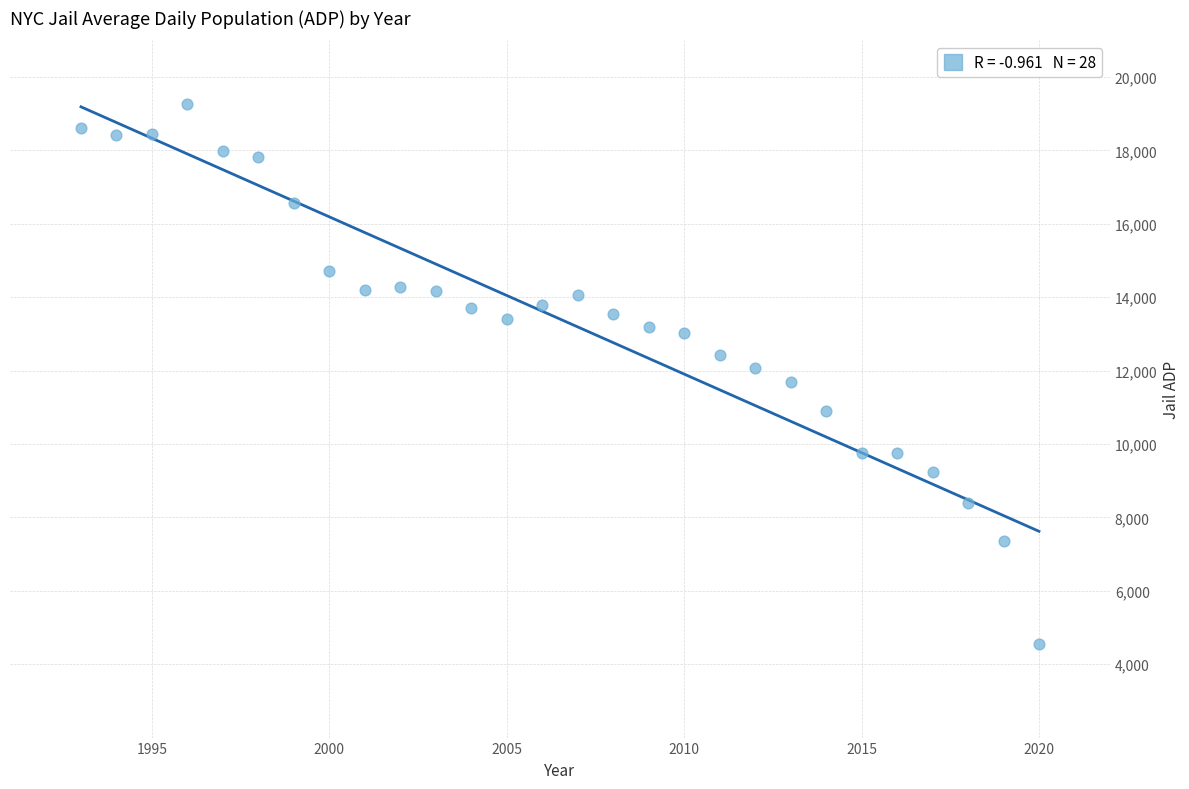

What is the range of X values (max minus min)?

27.0